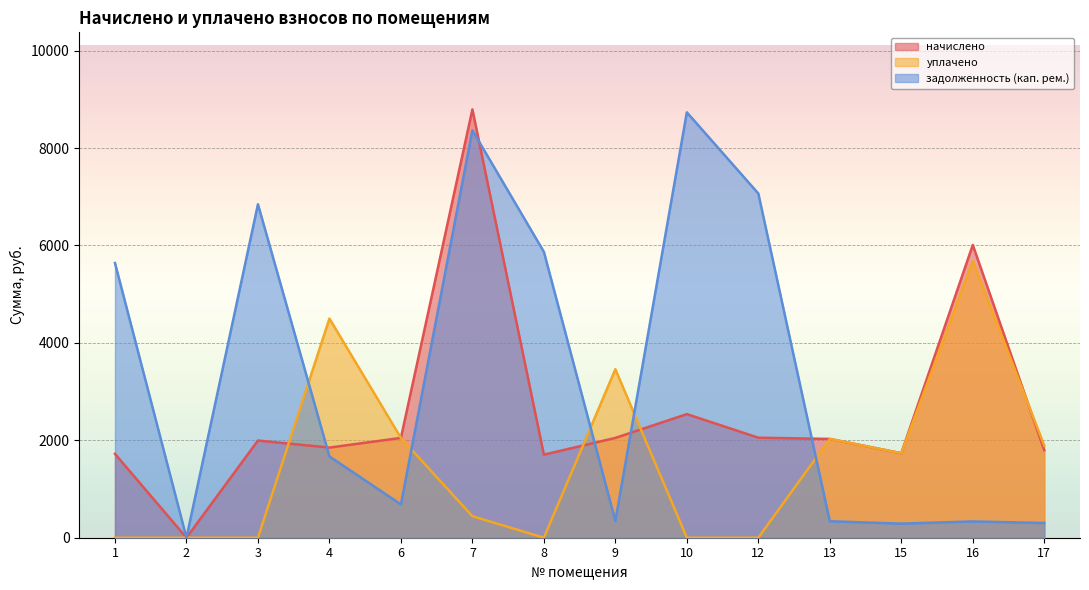

How many interior local valleys does the начислено series have?

4